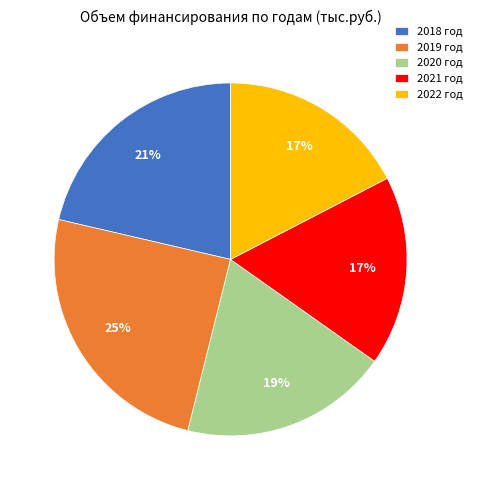

Combined, do 2018 год and 2020 год account for over 50%?

No